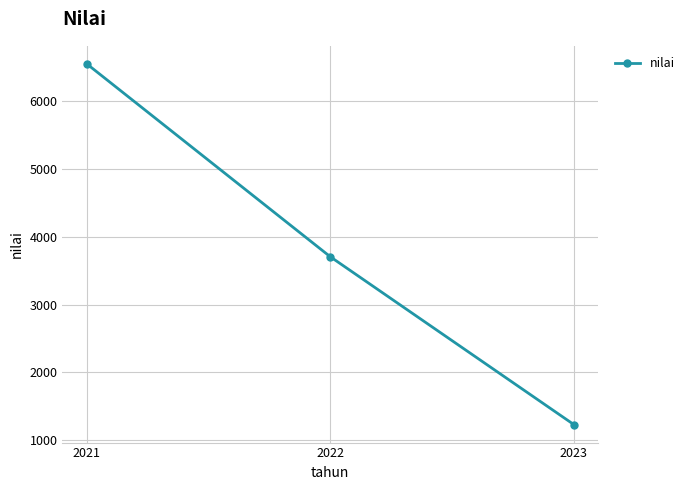

Is this an area chart (filled region under the line)?

No